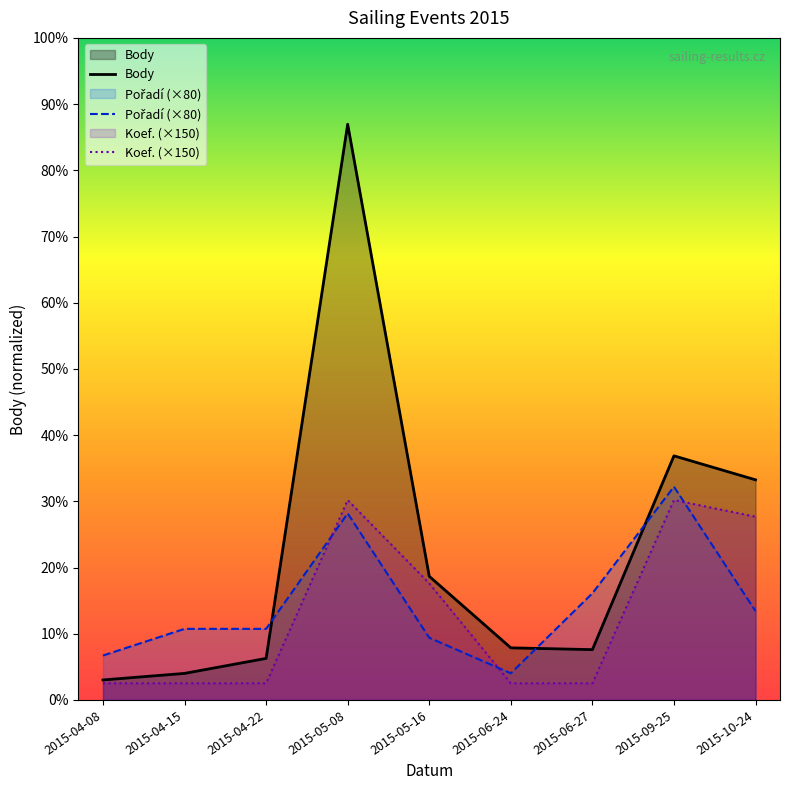

At which category is the sum across all series the highest?

2015-05-08